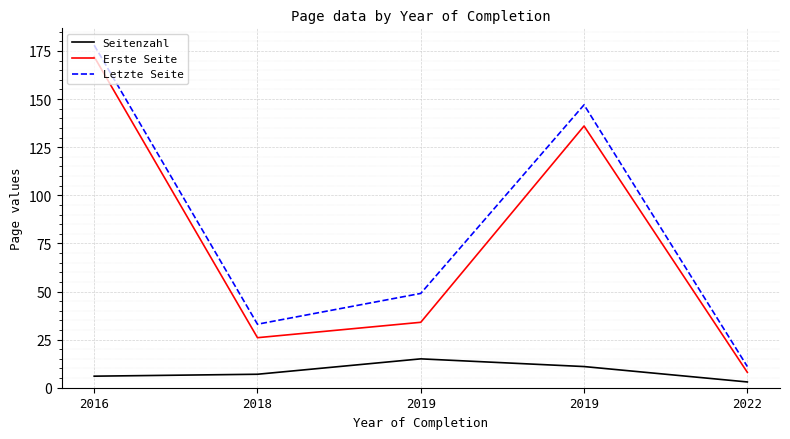

Is this an area chart (filled region under the line)?

No